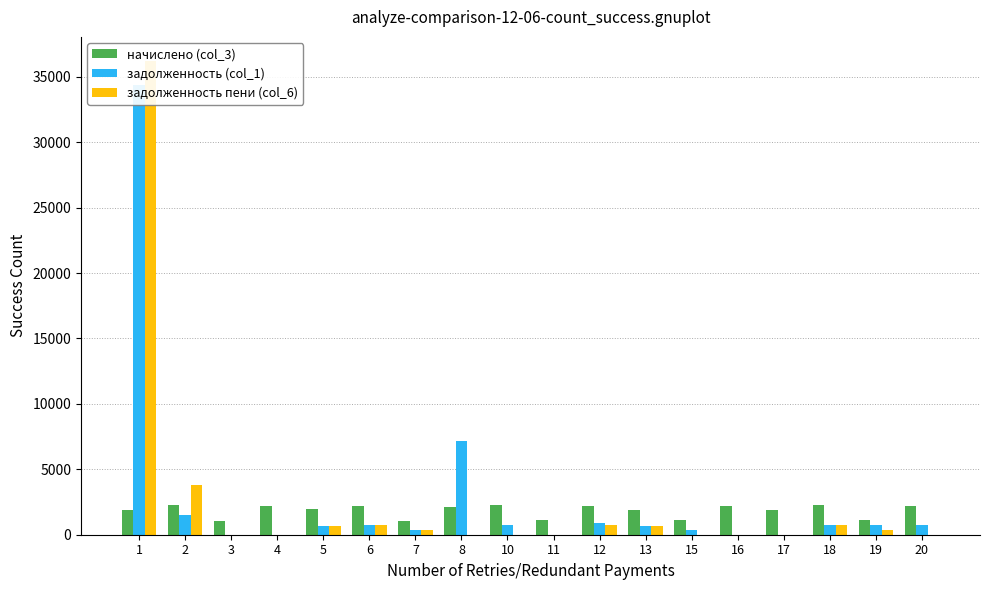

What is the highest value of the задолженность (col_1) series?

34362.6